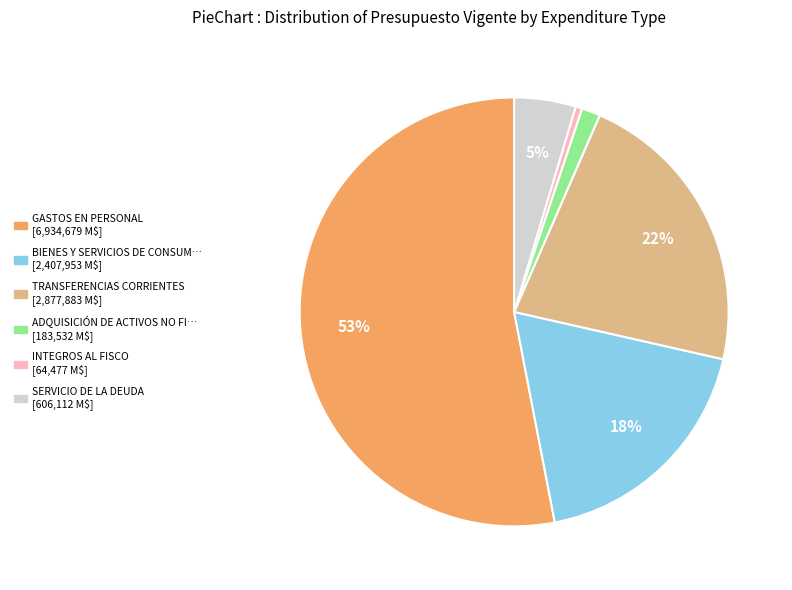

Is there a majority slice in this chart?

Yes